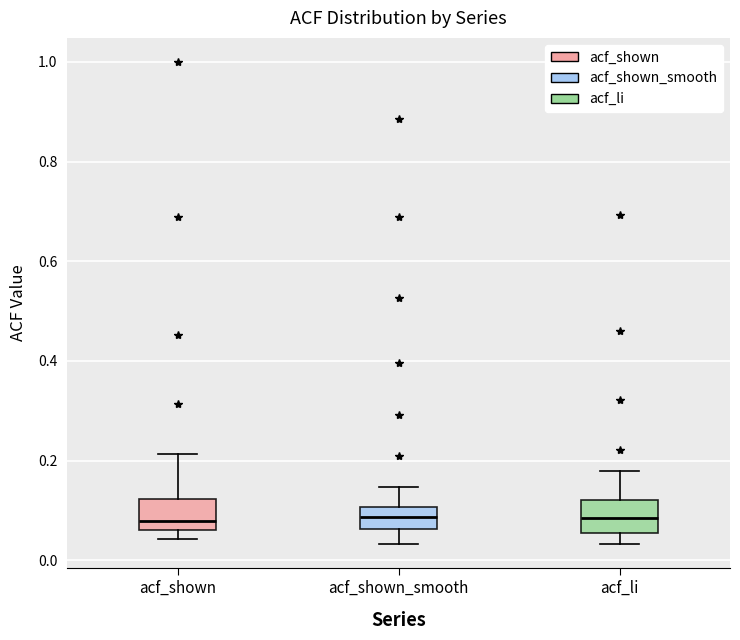

Where does the upper whisker of the box for acf_shown_smooth end on the y-axis? The values are not printed on the chart, so give them approximately, as read against the axis.

0.14